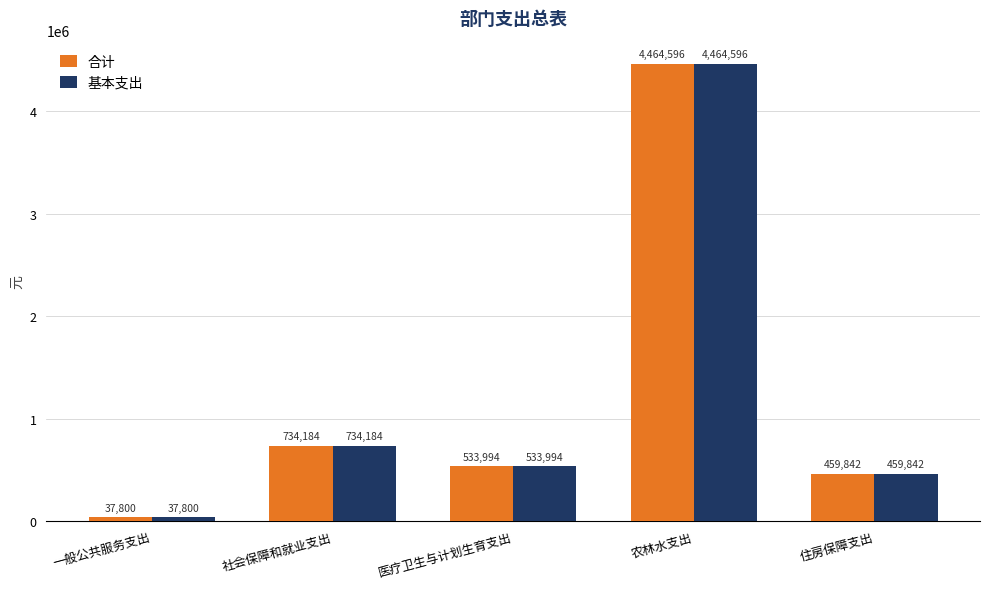

Read the 合计 value at 社会保障和就业支出.

734184.0